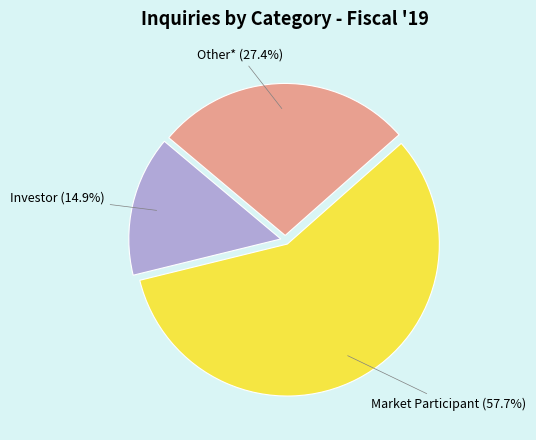

To the nearest percent, what is the combined percentage of Other* and Market Participant?

85%